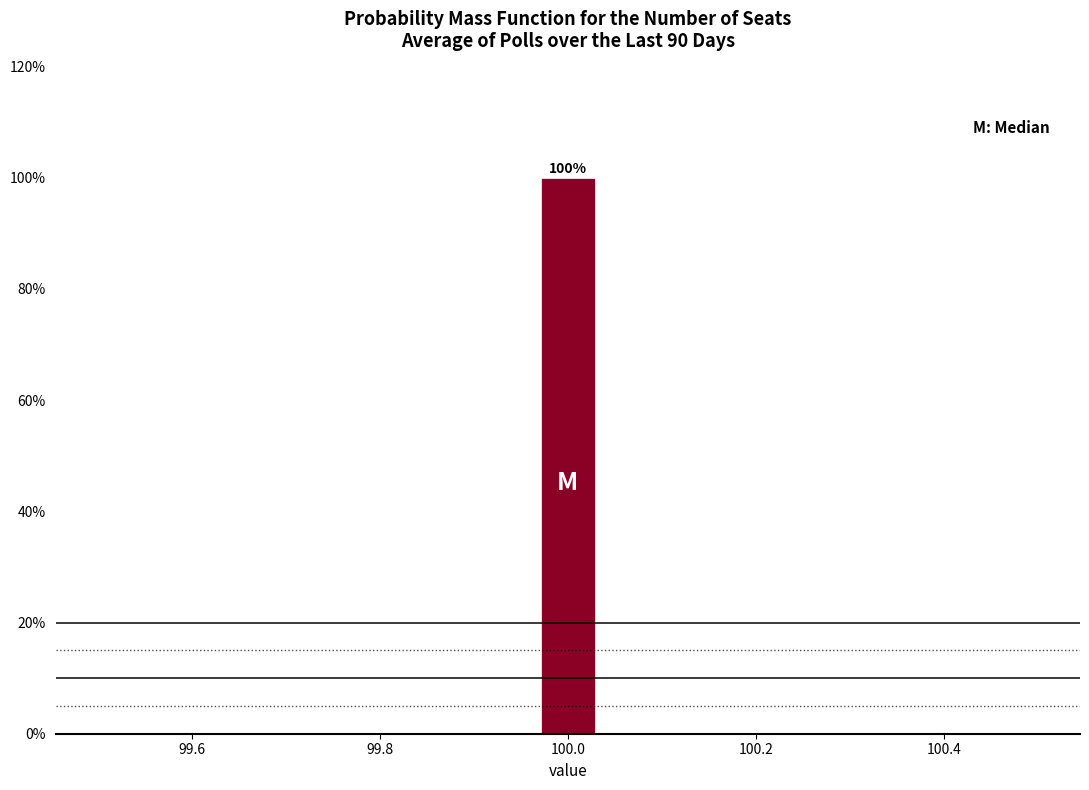

Around what value on the x-axis is the tallest bar? Give the approximate position of its centre, as read against the axis.

100.00